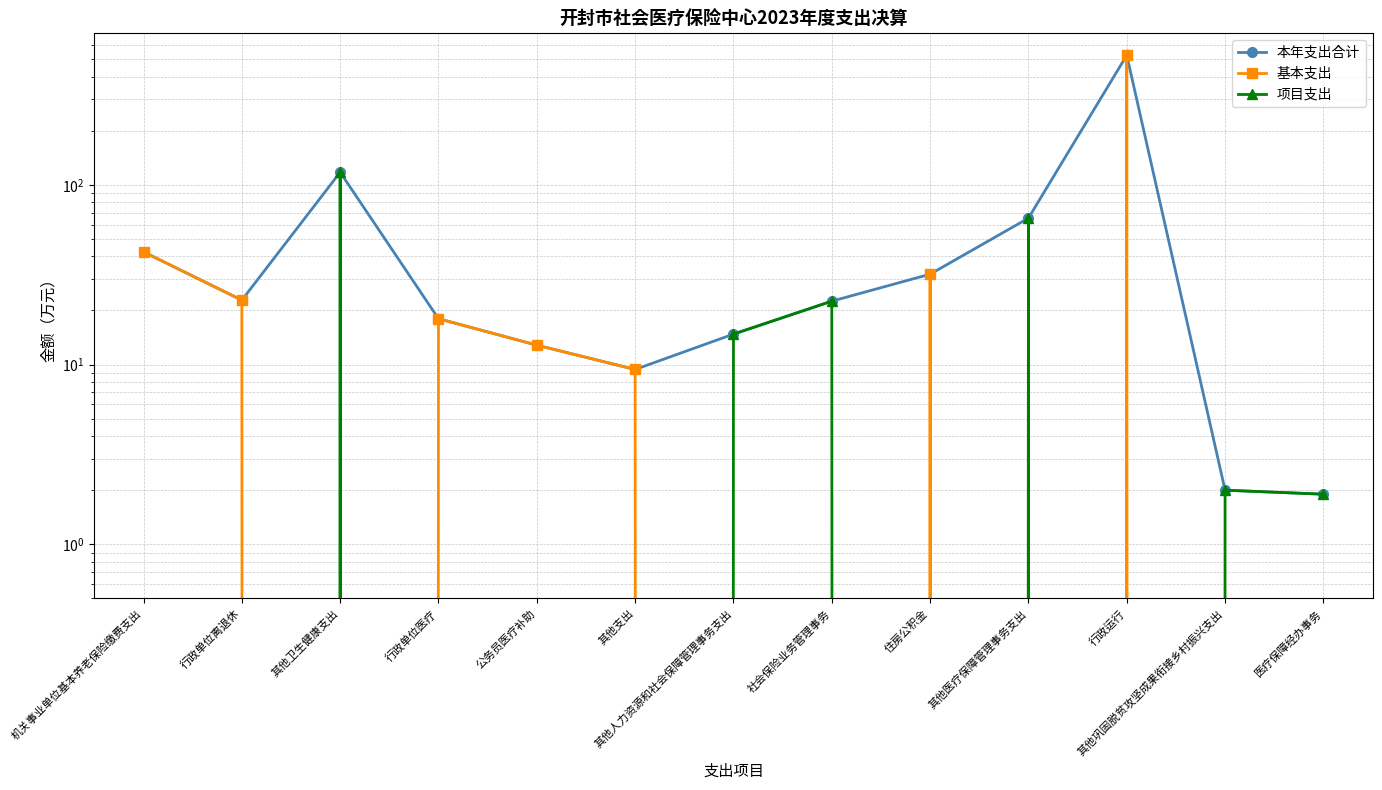

Is the value of 基本支出 at 其他卫生健康支出 greater than the value of 本年支出合计 at 其他支出?

No